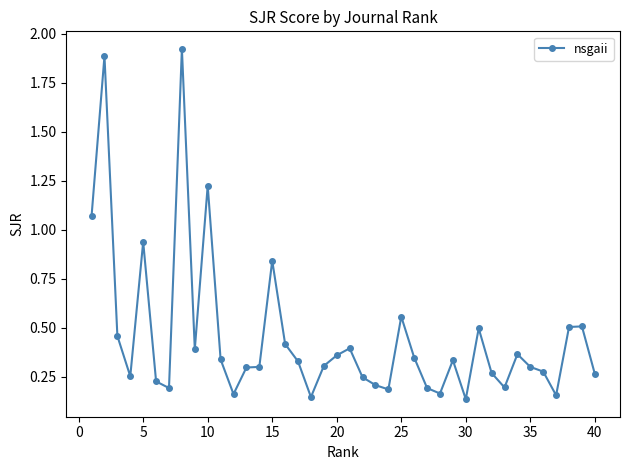

What is the difference between the maximum and minimum values?

1.8